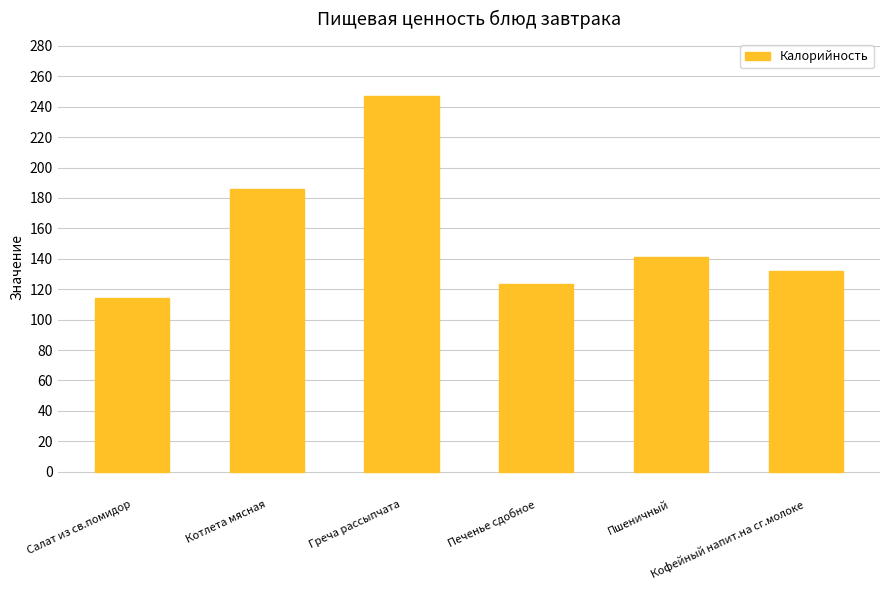

What is the value of the 2nd bar from the left?

186.1